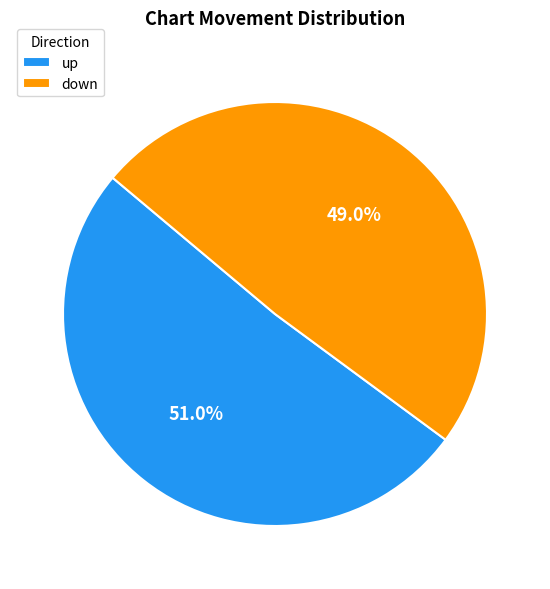

Which category accounts for the majority?

up